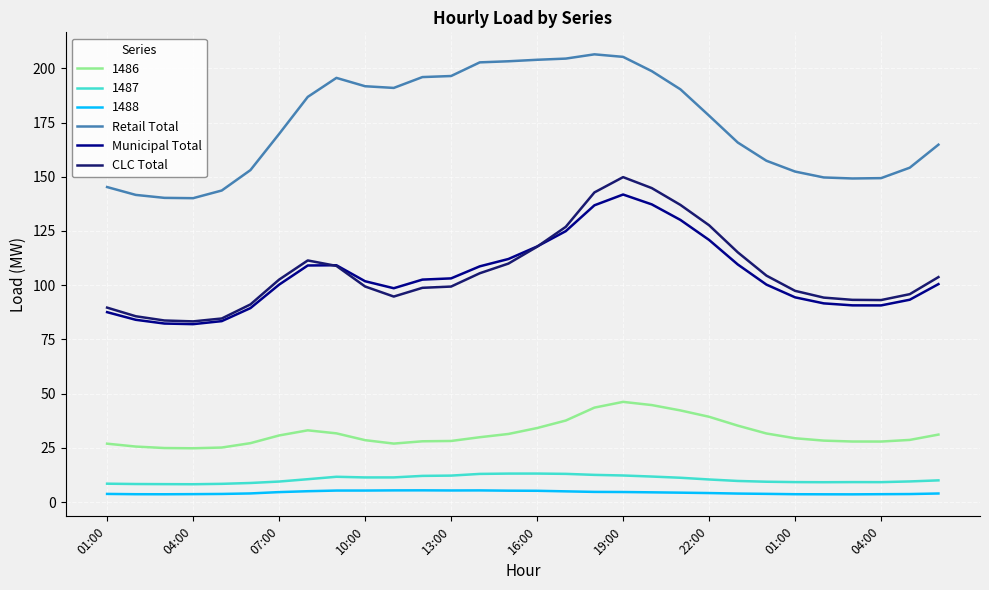

Which series has the largest total across all categories?

Retail Total